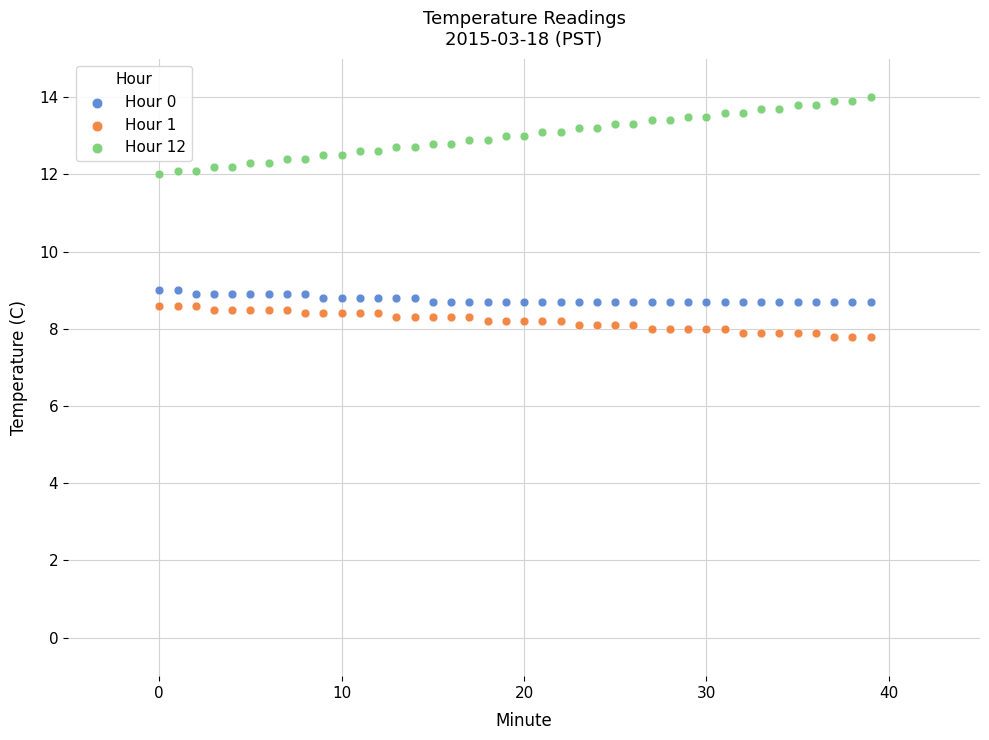

Which series contains the highest Y value?

Hour 12